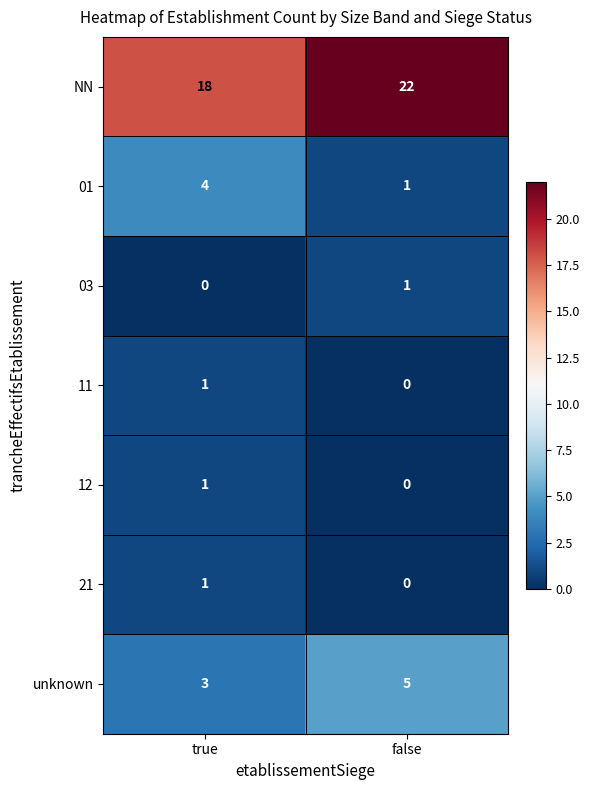

Which series changed the most between true and false?

NN